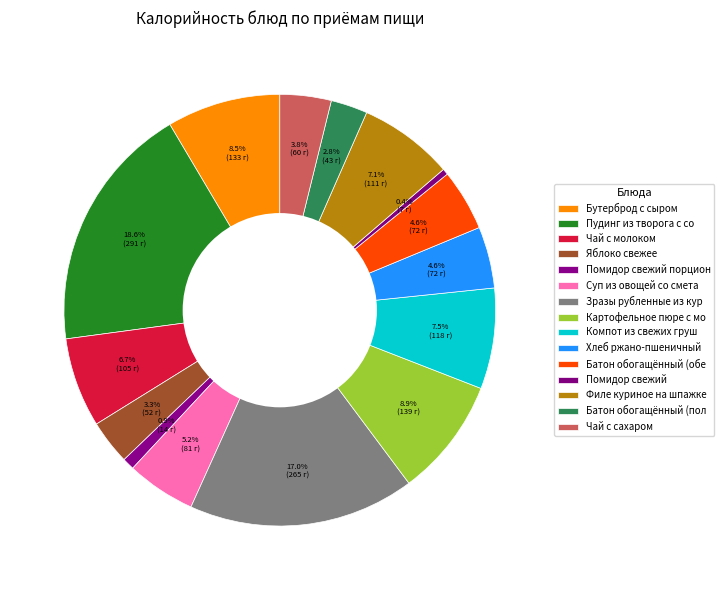

How many segments does this pie chart have?

15